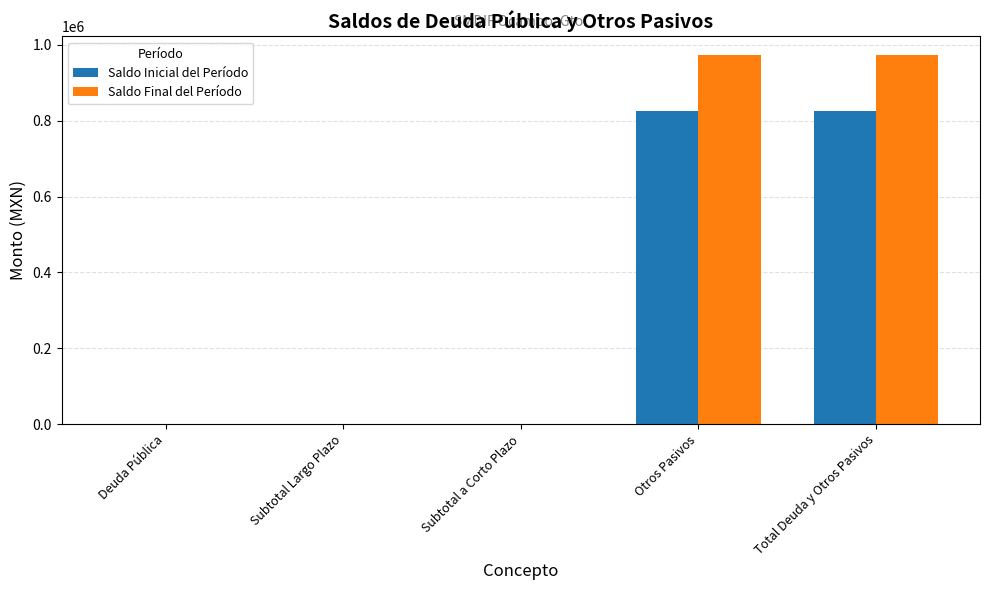

Is it true that Saldo Final del Período equals 423068.9 at Subtotal a Corto Plazo?

False